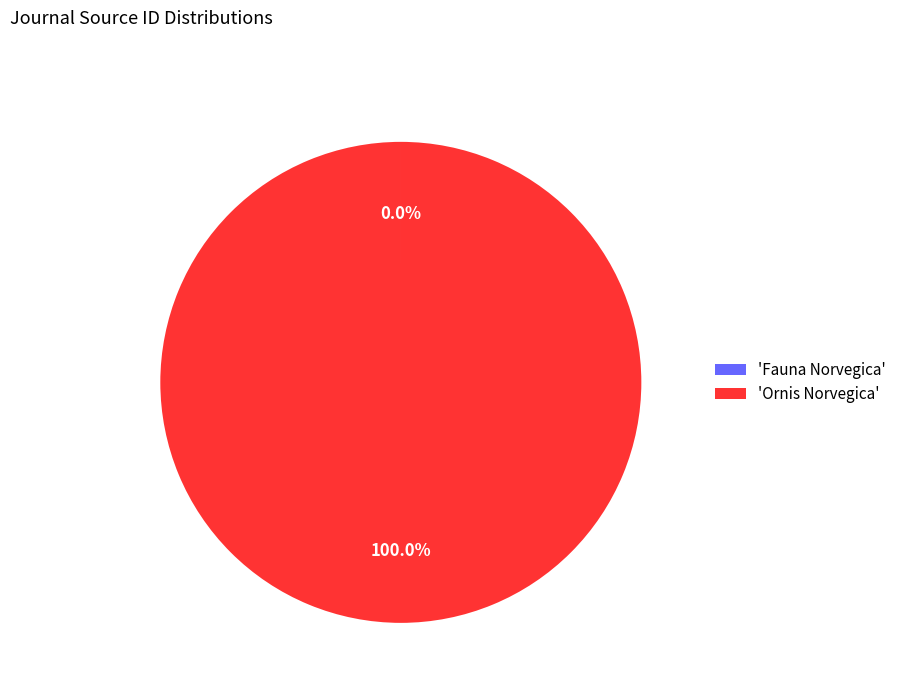

Is there a majority slice in this chart?

Yes